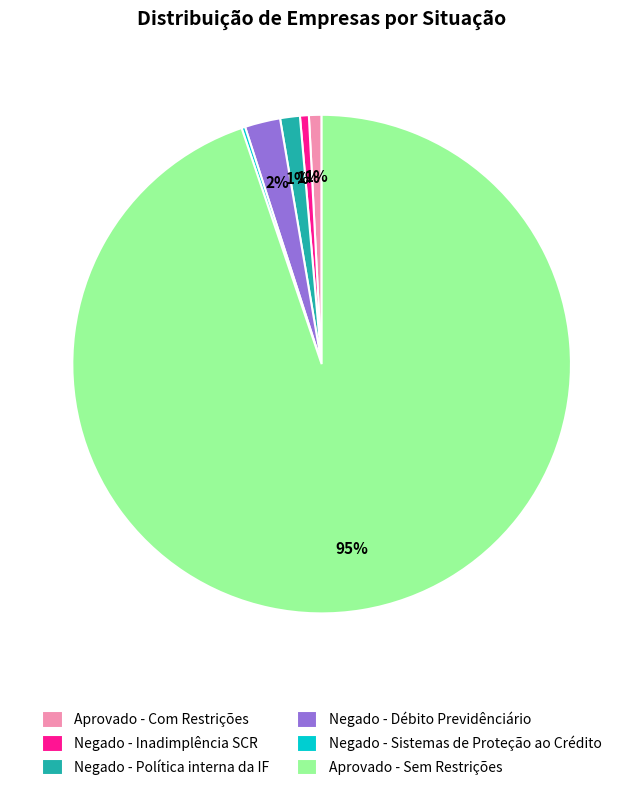

What is the largest slice in the pie chart?

Aprovado - Sem Restrições